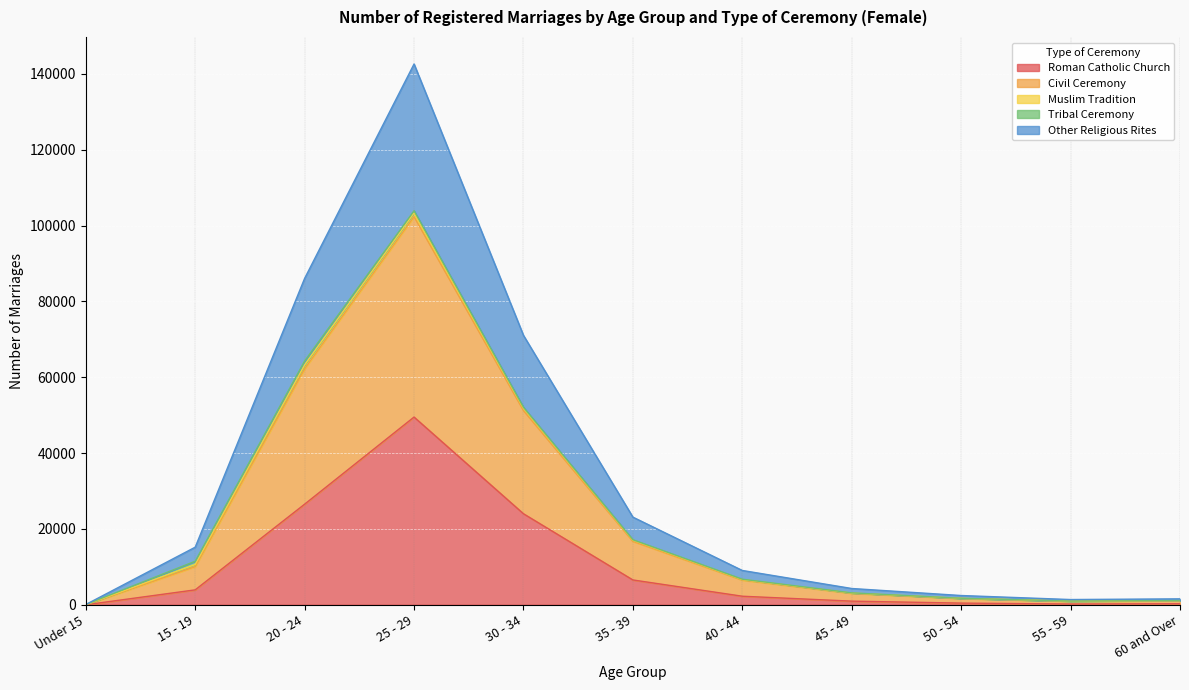

At how many categories does at least one series exceed 116811?

1